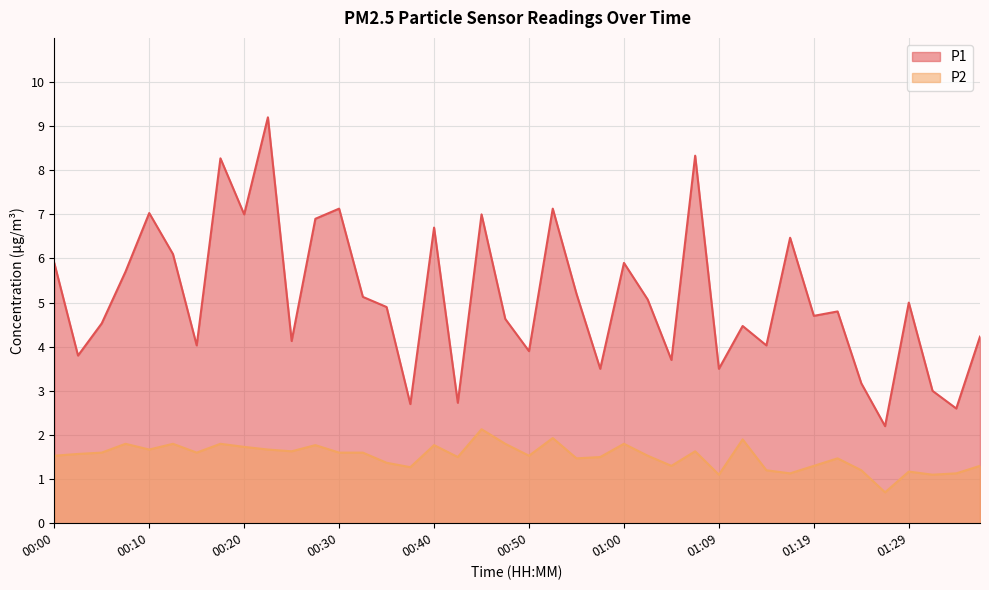

At which label does P2 first exceed 1?

00:00